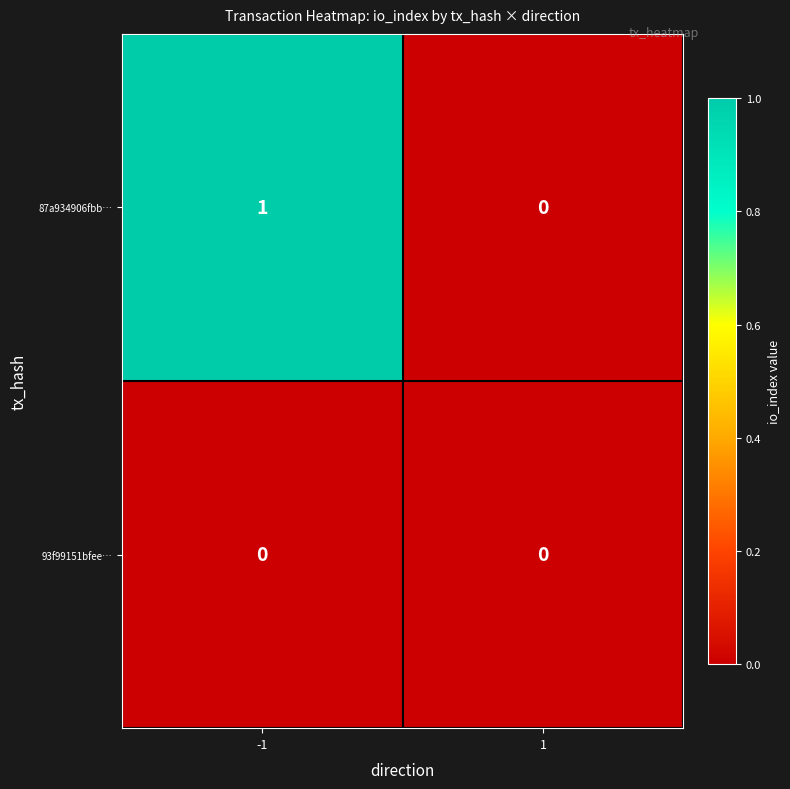

At which category is the sum across all series the highest?

-1